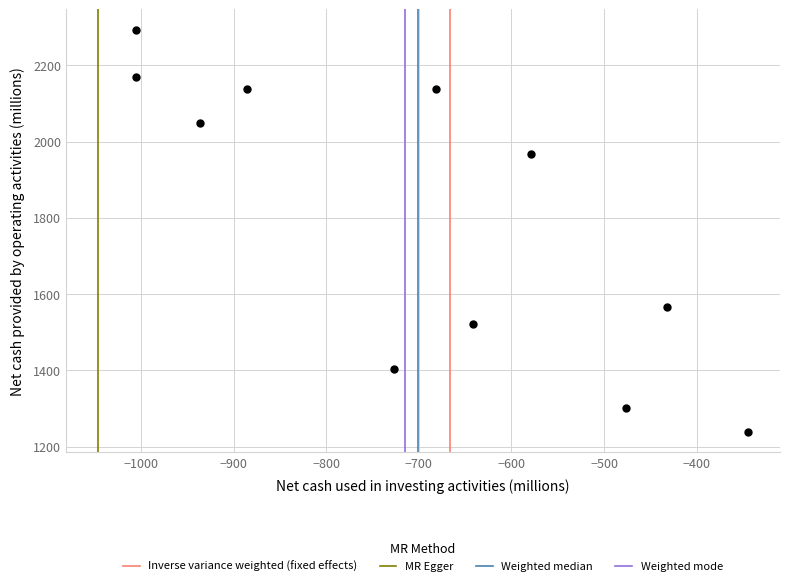

What is the average Y value?

1799